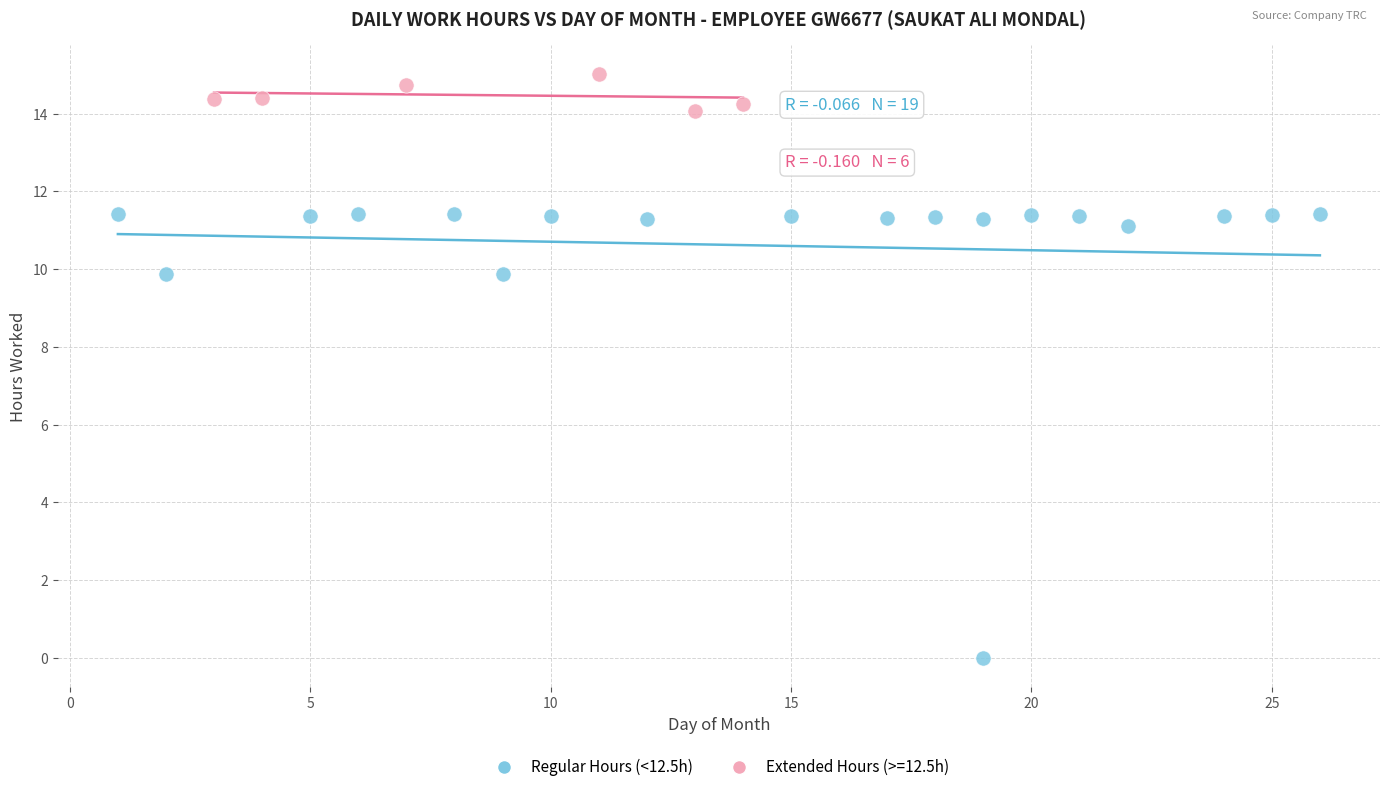

Which series contains the lowest Y value?

Regular Hours (<12.5h)